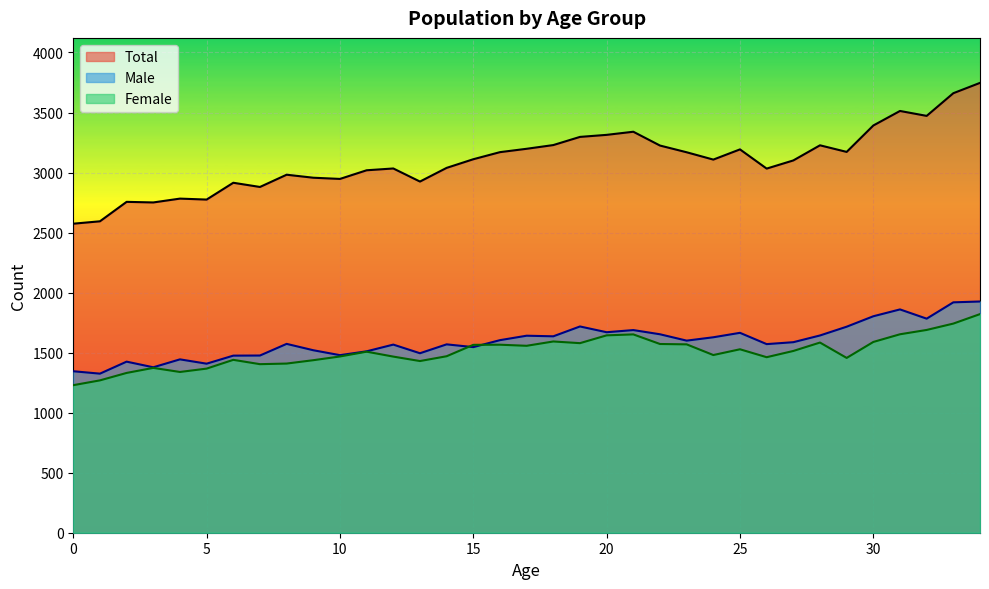

At how many categories does at least one series exceed 2088?

35